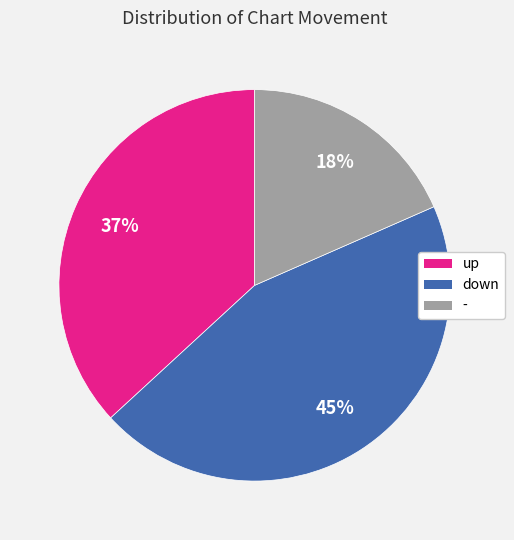

How many segments does this pie chart have?

3